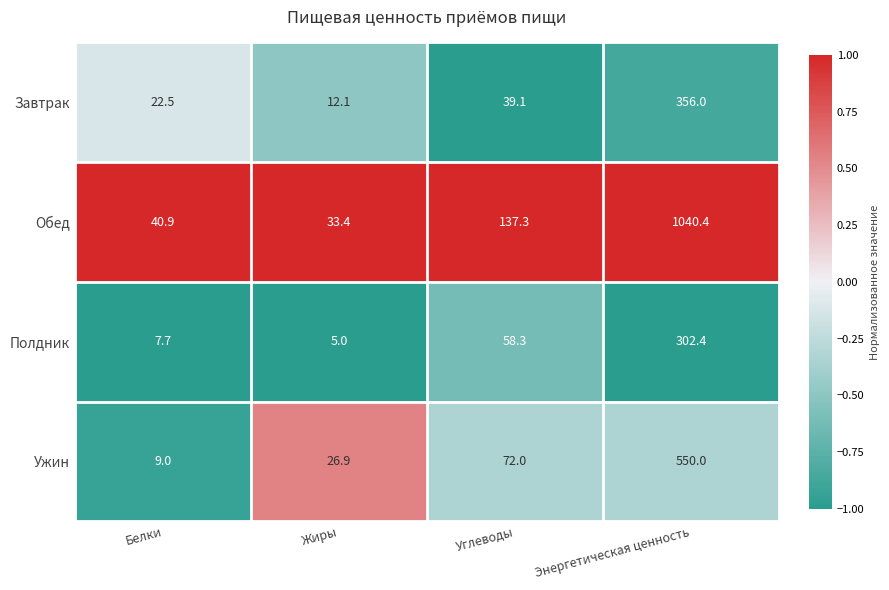

The value of Обед at Углеводы is 244.5. True or false?

False